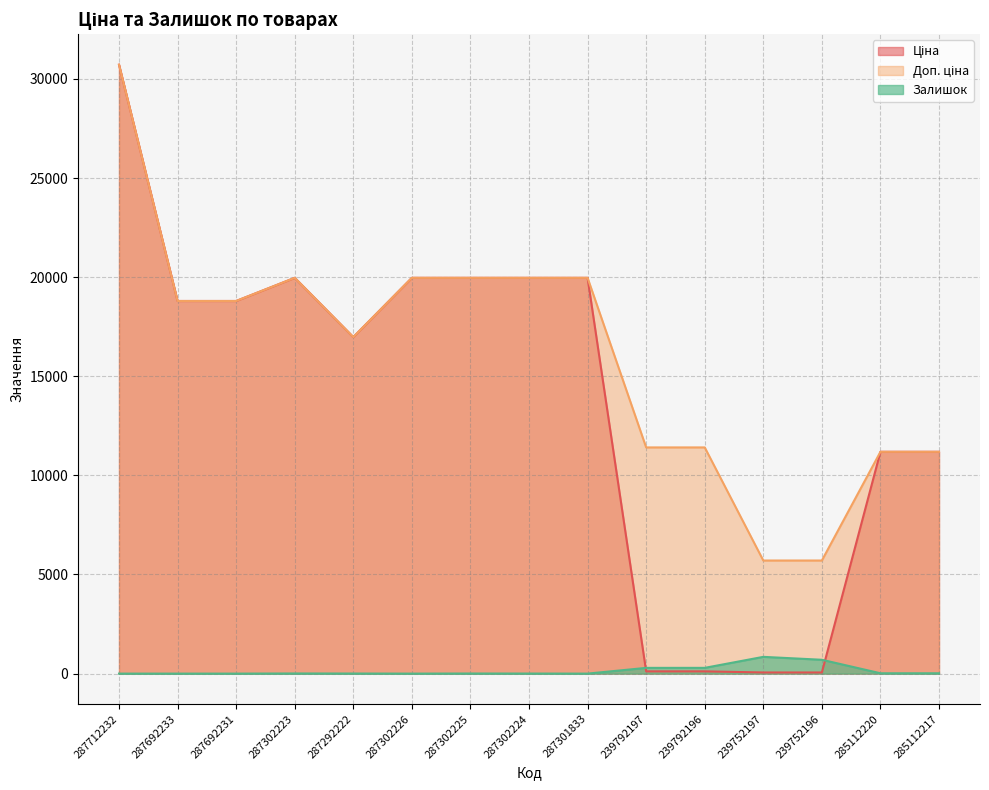

The value of Доп. ціна at 287292222 is 4283.1. True or false?

False